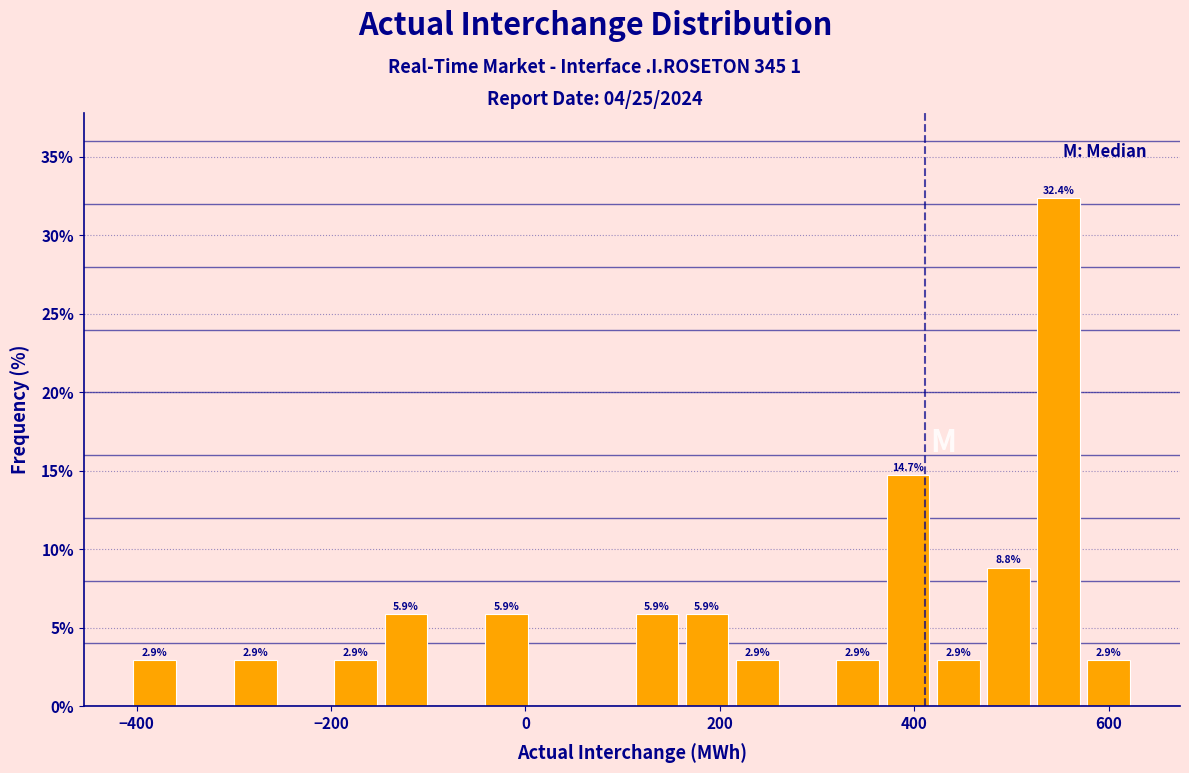

Around what value on the x-axis is the tallest bar? Give the approximate position of its centre, as read against the axis.

540